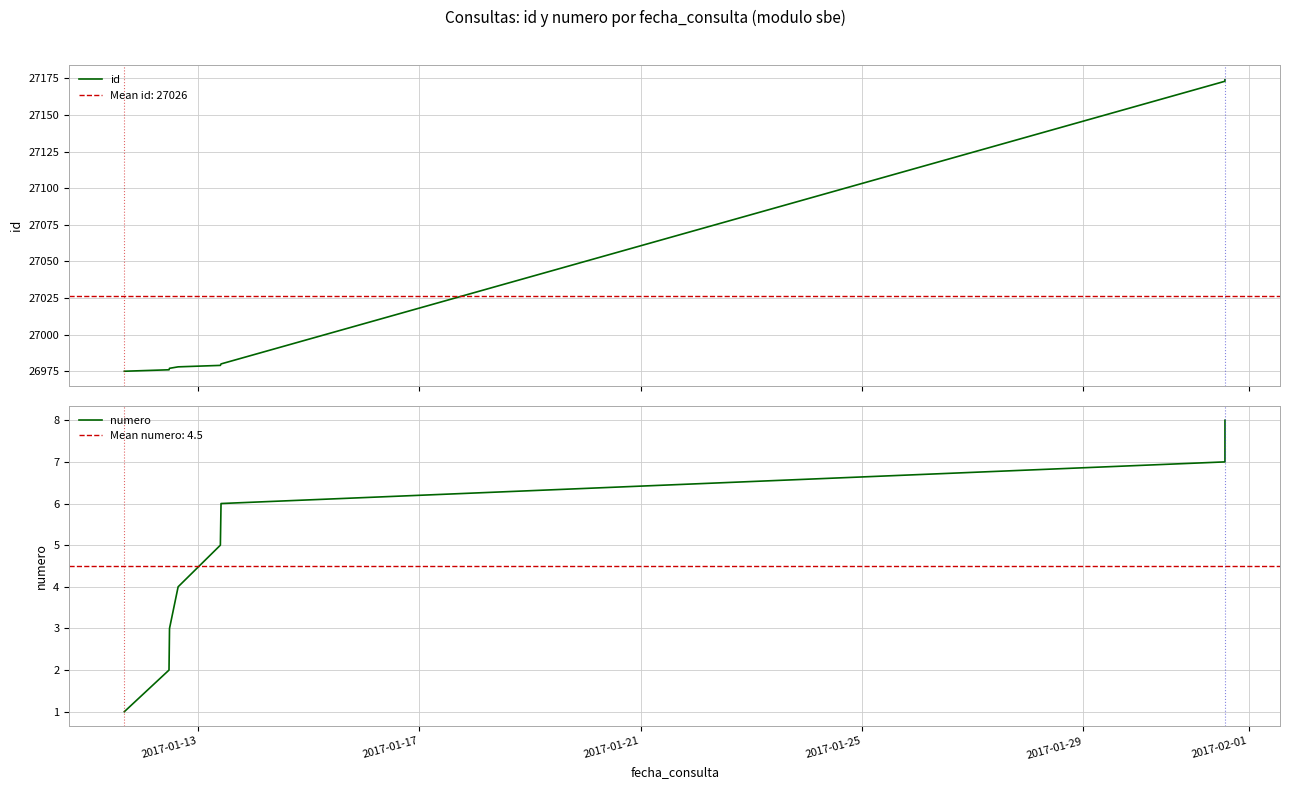

True or false: id and numero cross at least once.

False